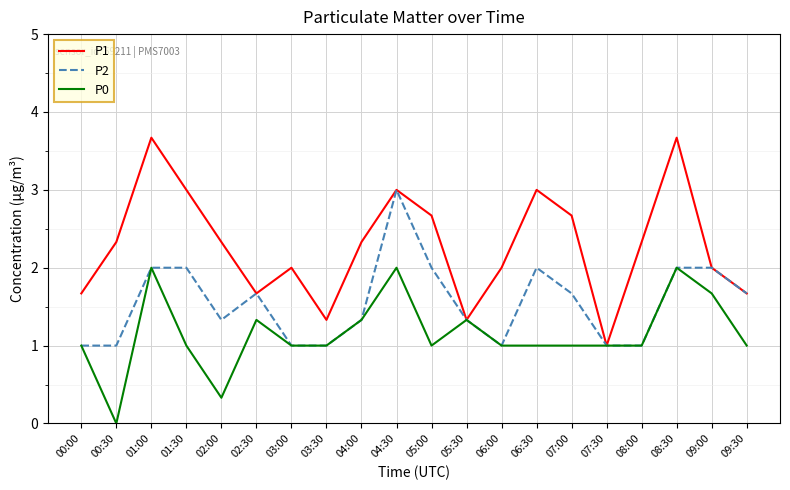

At which label does P1 reach its minimum?

07:30